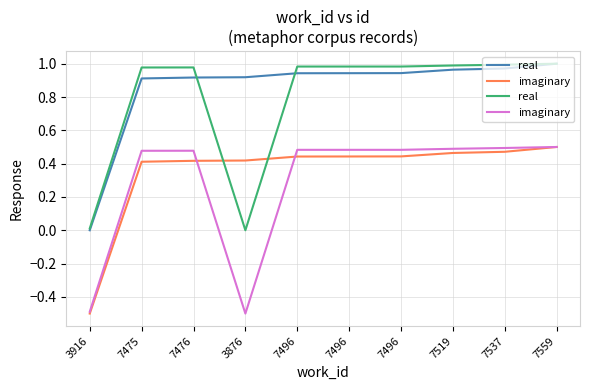

True or false: imaginary has a value of 0.5 at 7559.

True